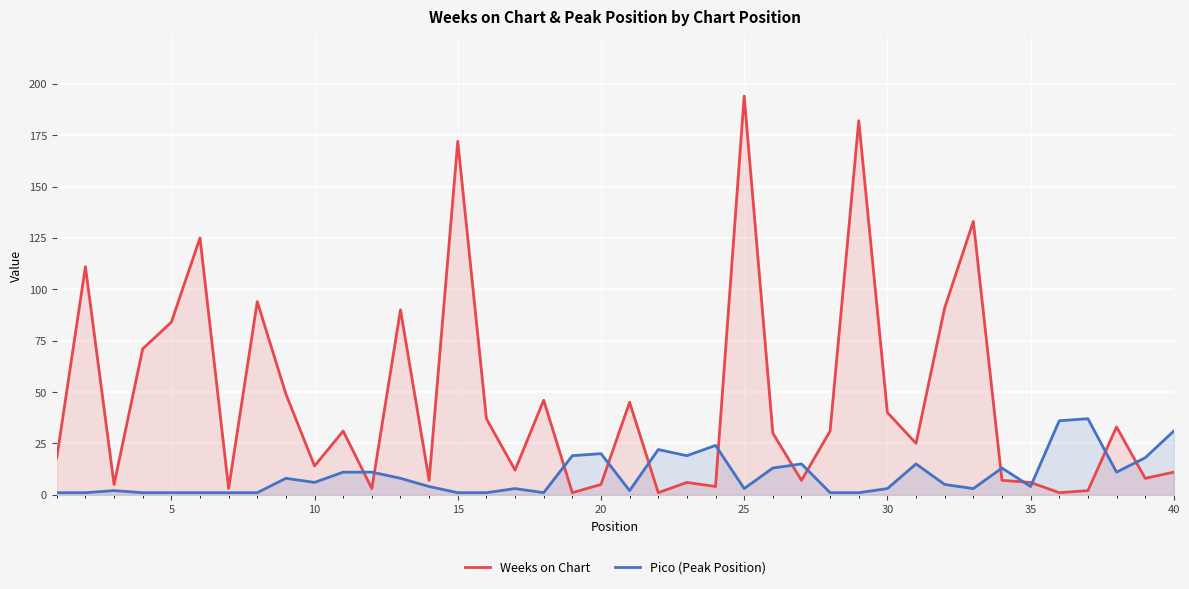

What is the smallest value displayed?

1